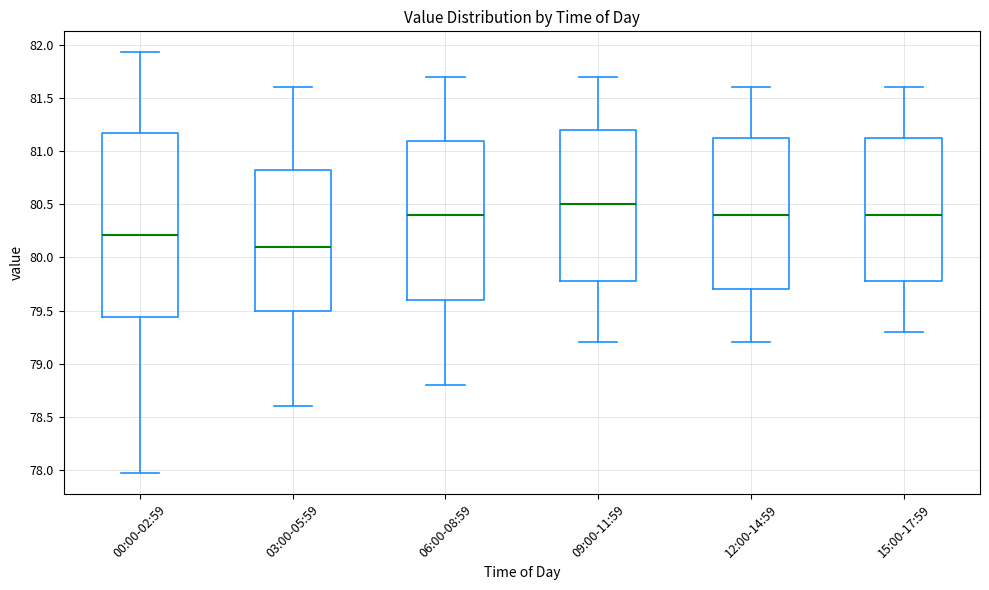

Where is the lower edge of the box for 03:00-05:59 on the y-axis? The values are not printed on the chart, so give them approximately, as read against the axis.

79.50